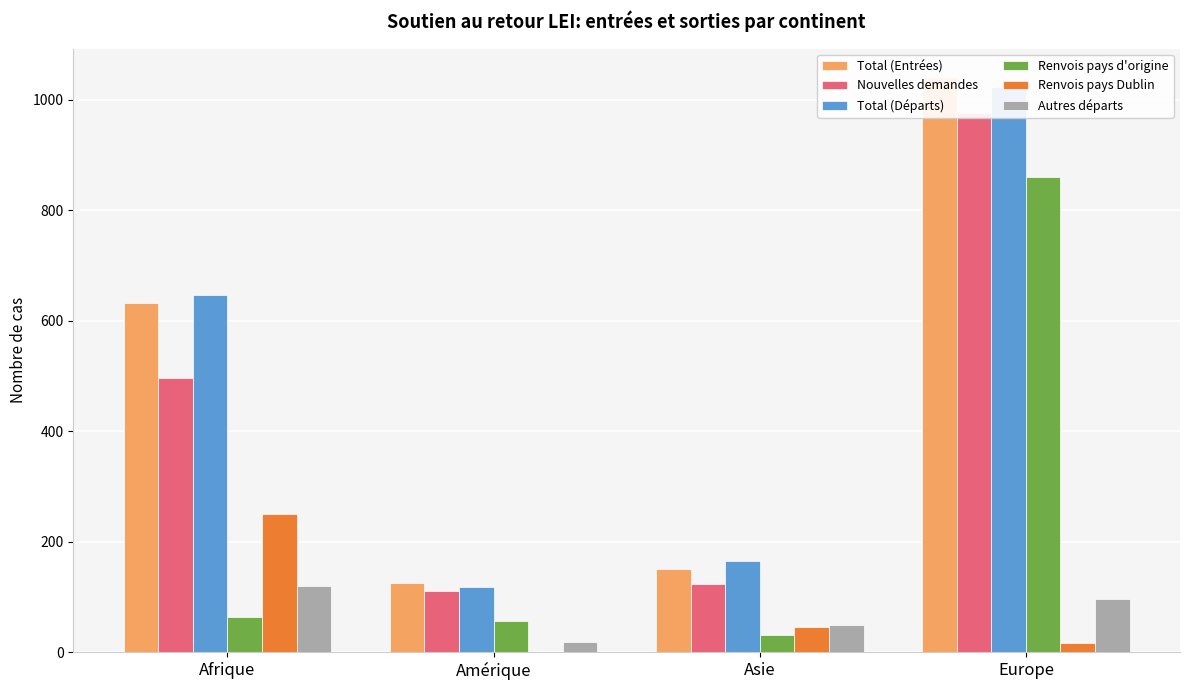

The value of Total (Départs) at Europe is 1023. True or false?

True